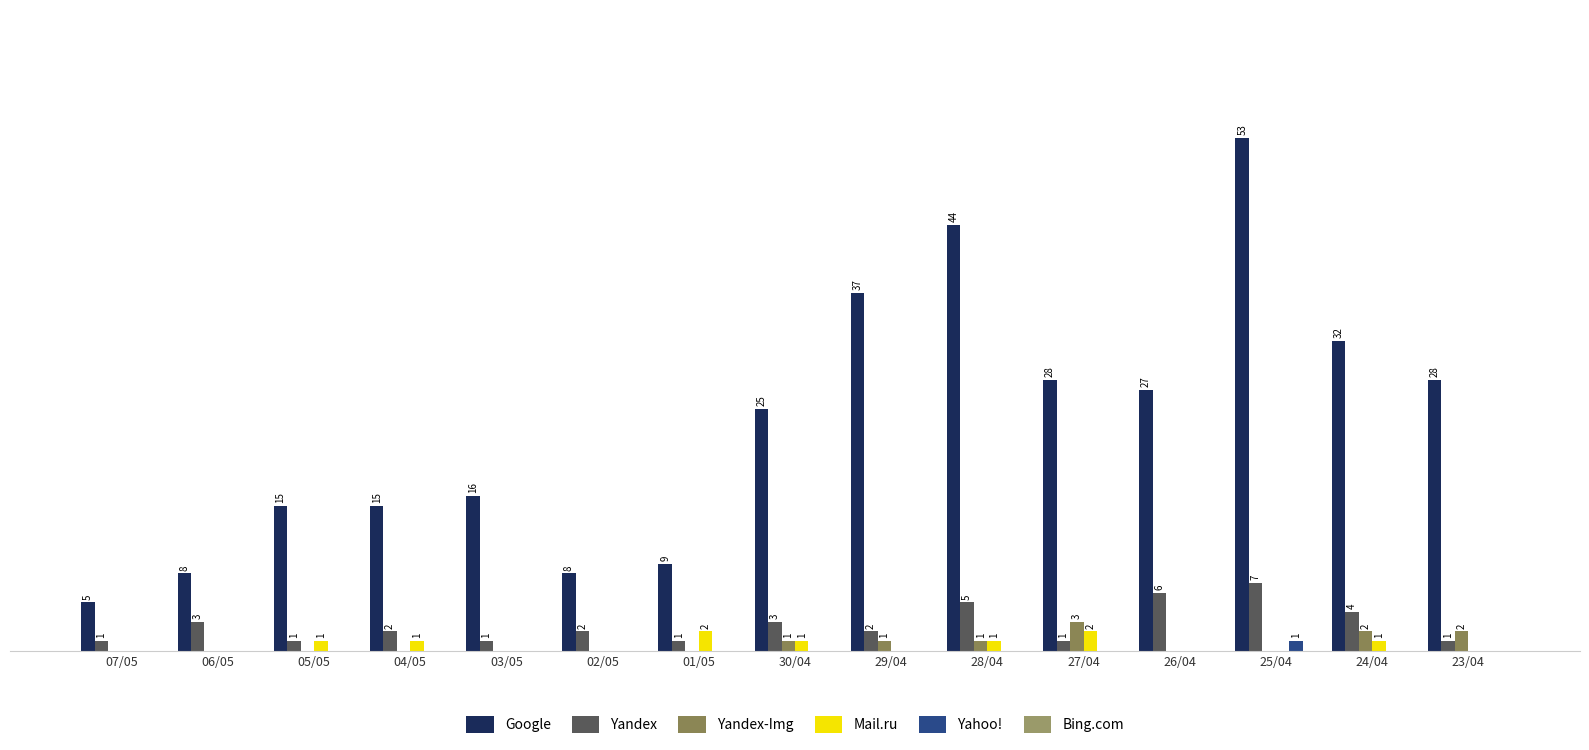

Are the bars horizontal?

No